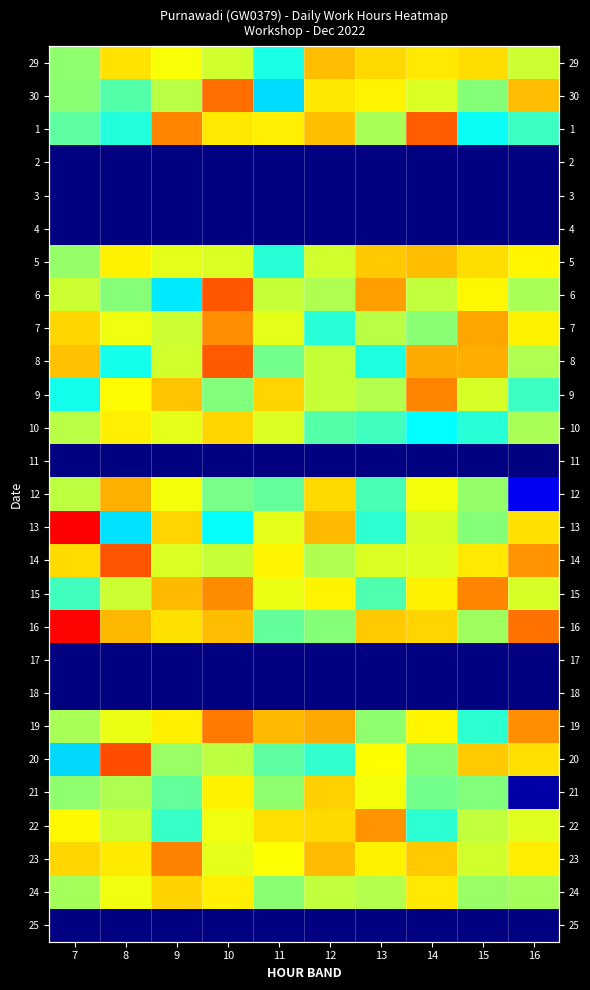

Is the value of 25 at 10 greater than the value of 22 at 14?

No